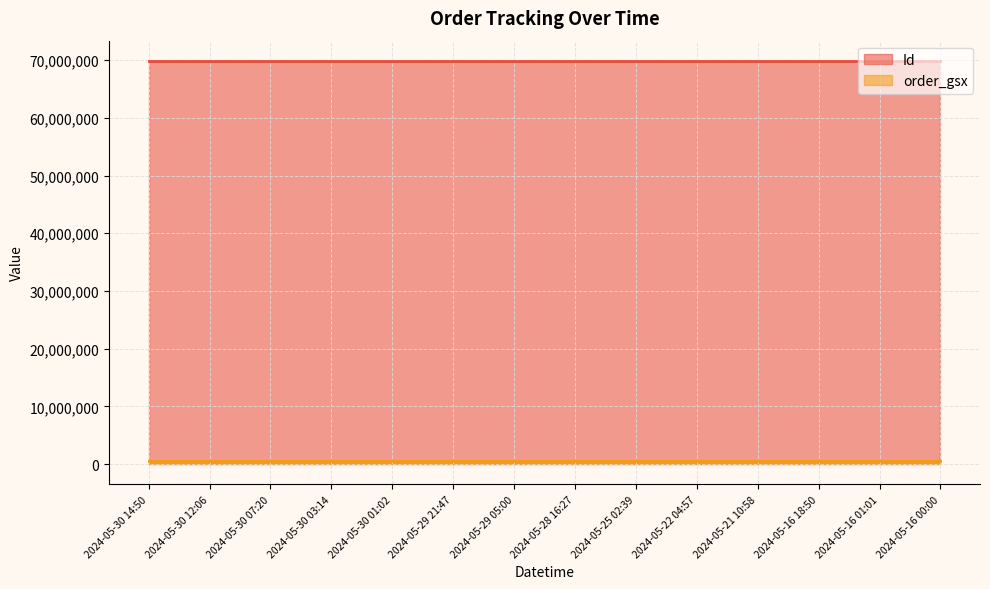

True or false: order_gsx and Id intersect in this chart.

False